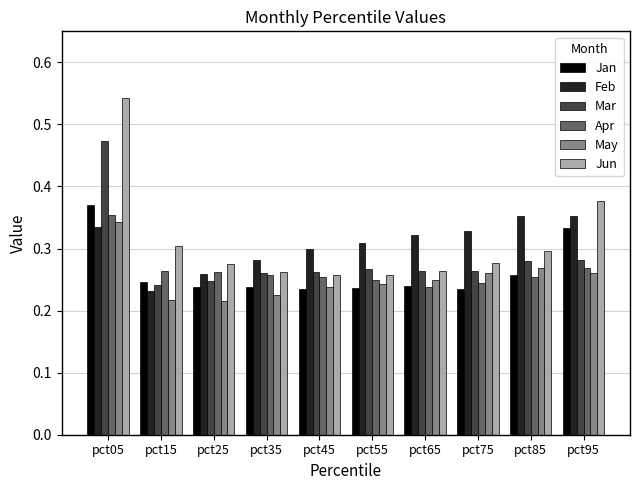

How many bars are there in total?

60